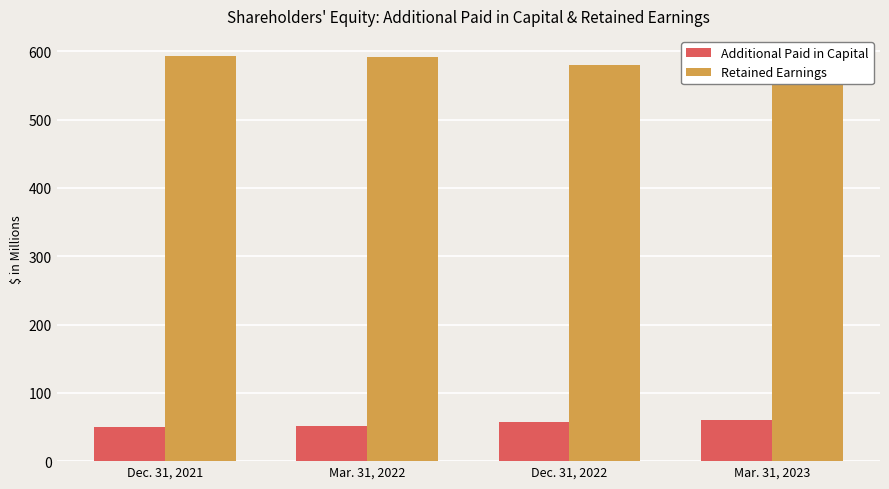

How many bars are there in total?

8